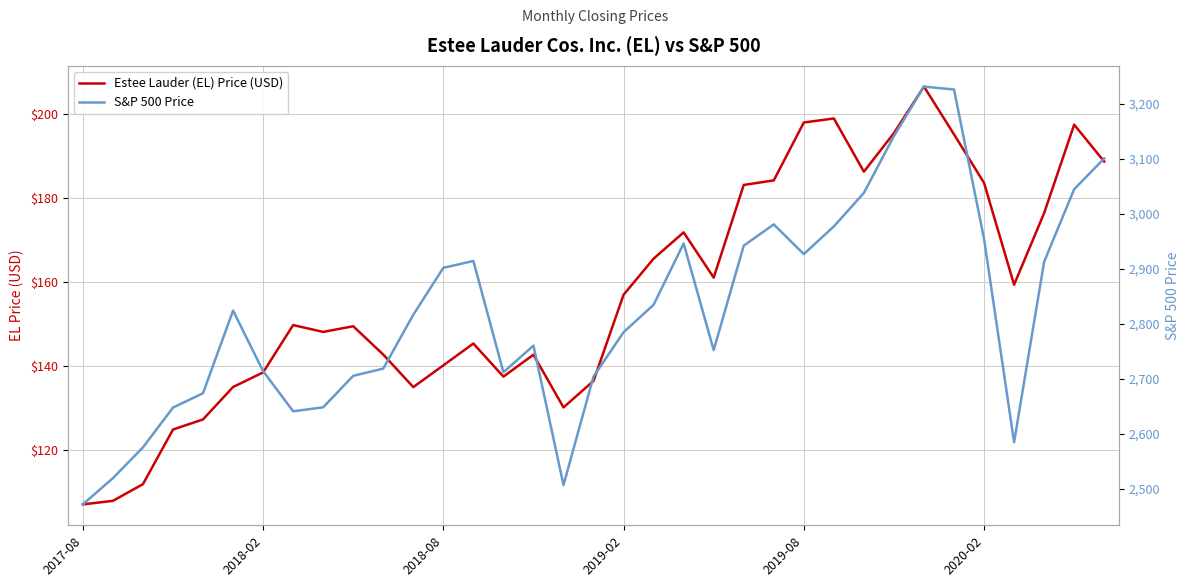

True or false: S&P 500 Price has a value of 3225.5 at 29.

True